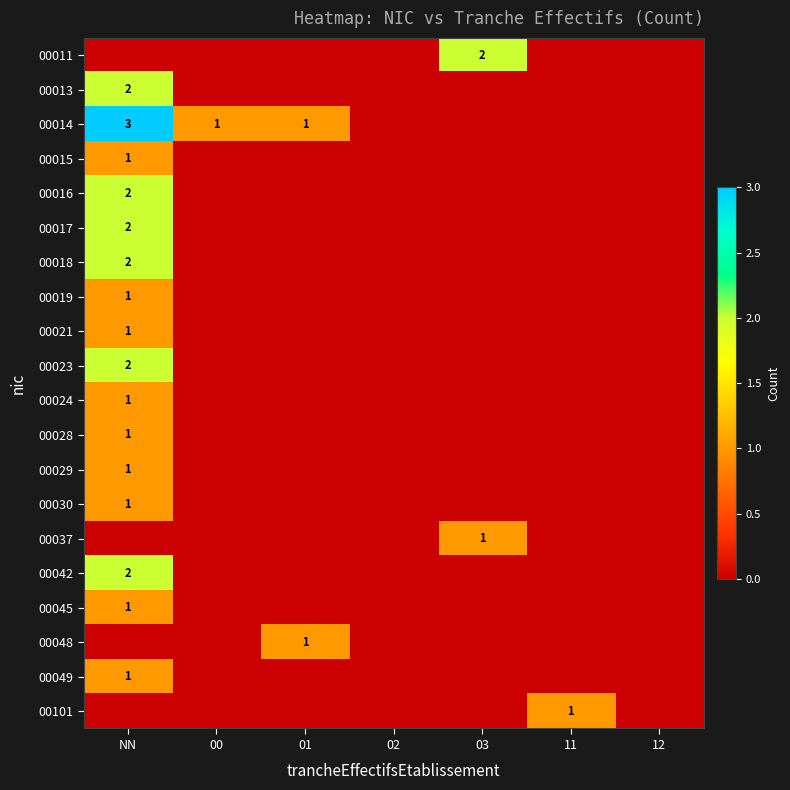

The 00030 series shows 0 at 03. True or false?

True